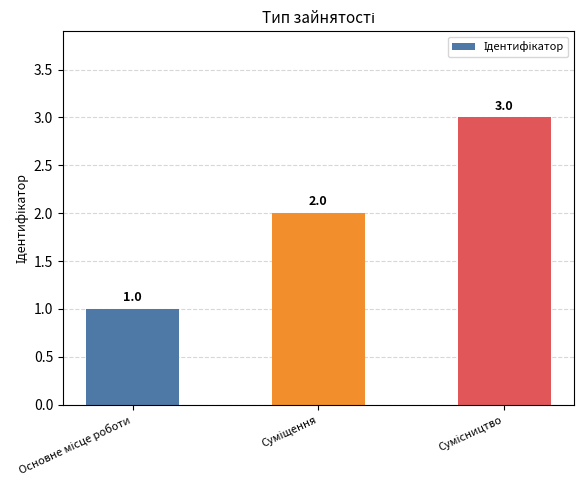

What is the value of the 1st bar from the left?

1